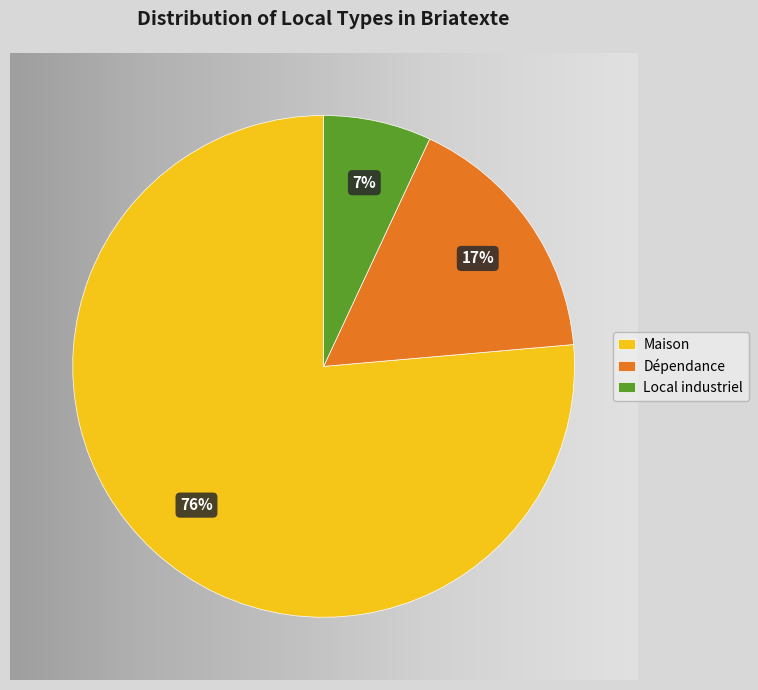

What is the smallest slice in the pie chart?

Local industriel. commercial ou assimilé